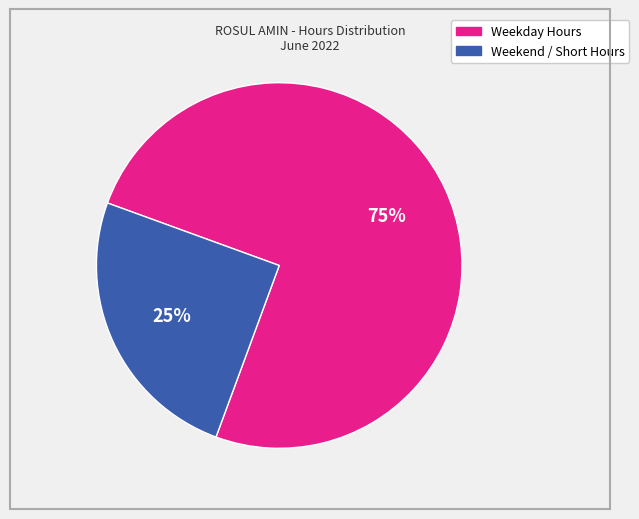

To the nearest percent, what is the difference between the largest and smallest slice percentages?

50%